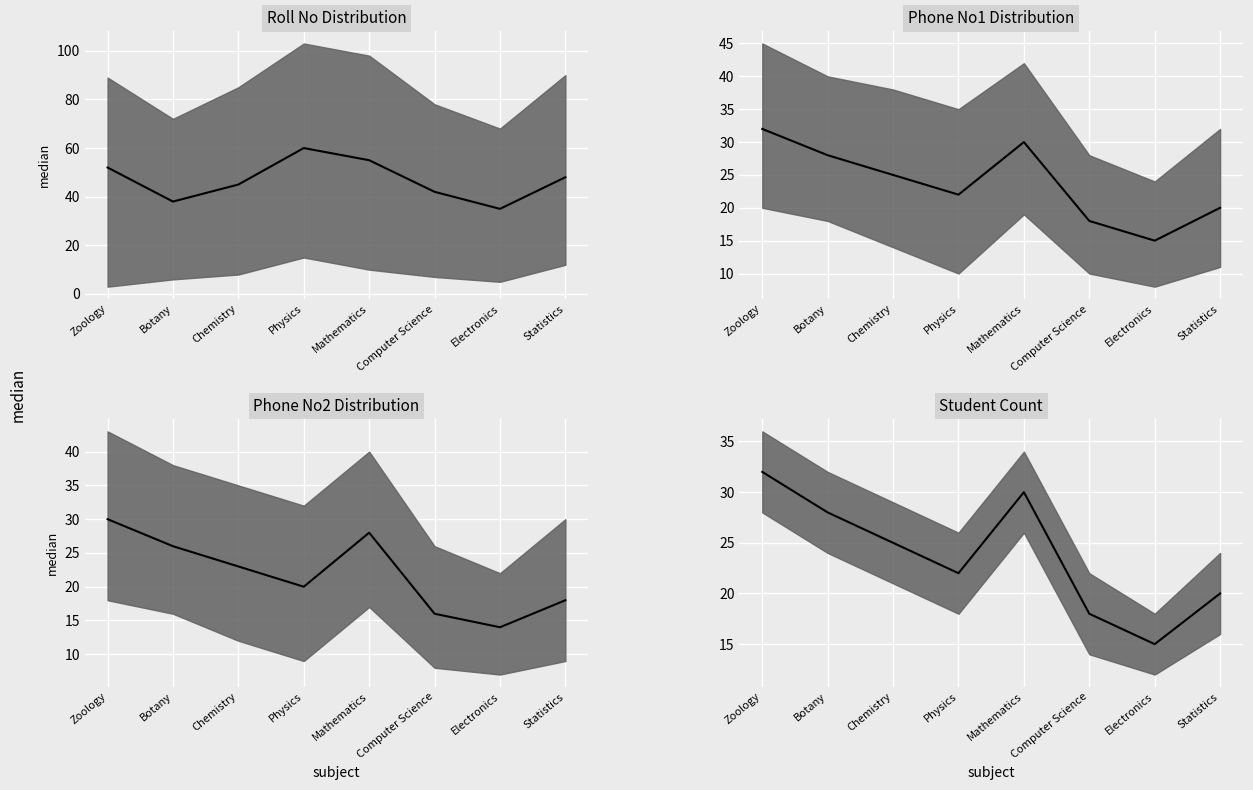

What is the change in value from Zoology to Statistics?

-12